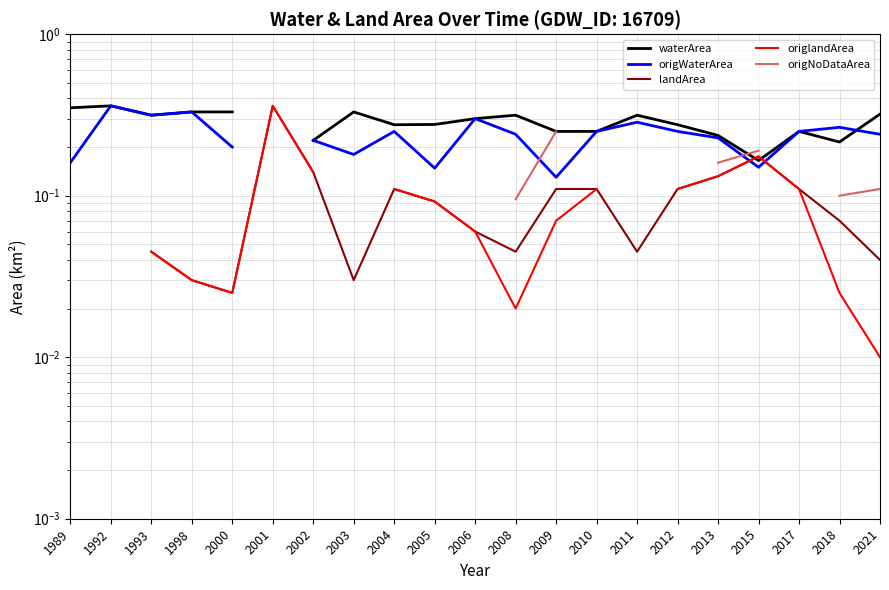

Where is the first local minimum for landArea?

2000